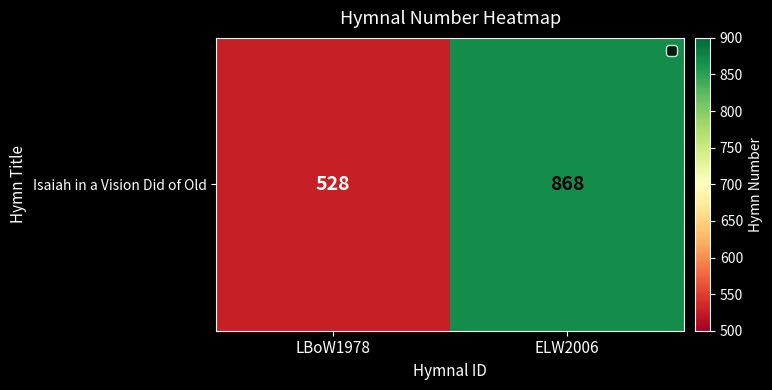

What is the average value?

698